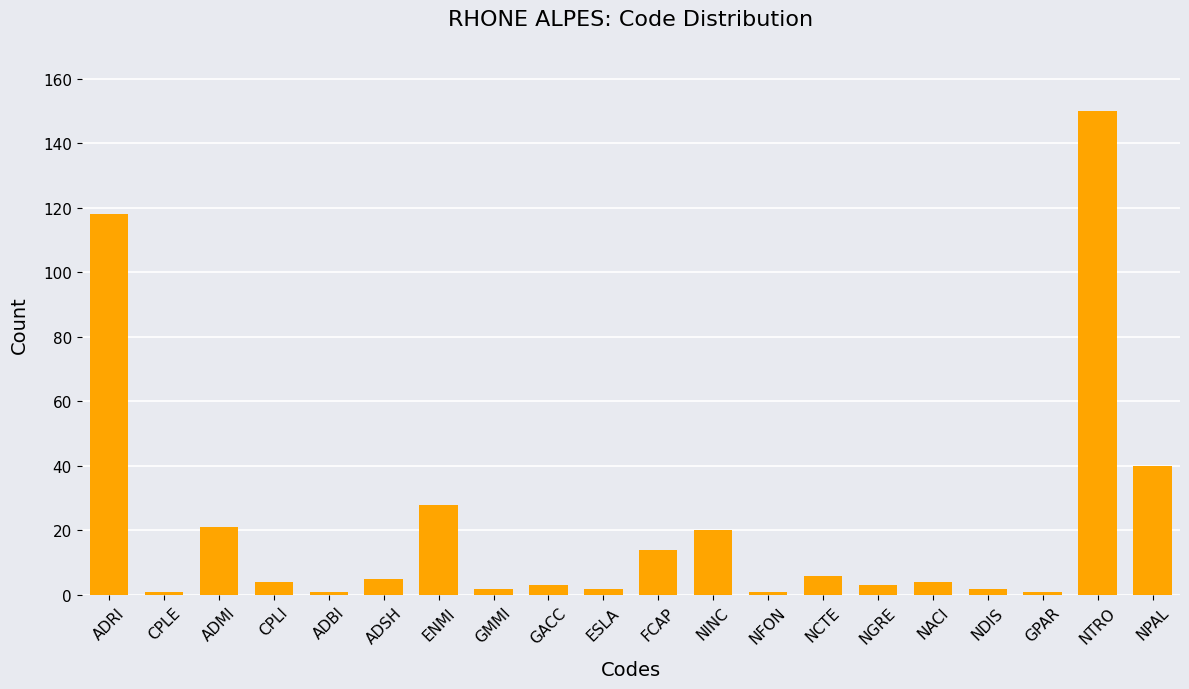

Read the value at NGRE, to the nearest 5.

5